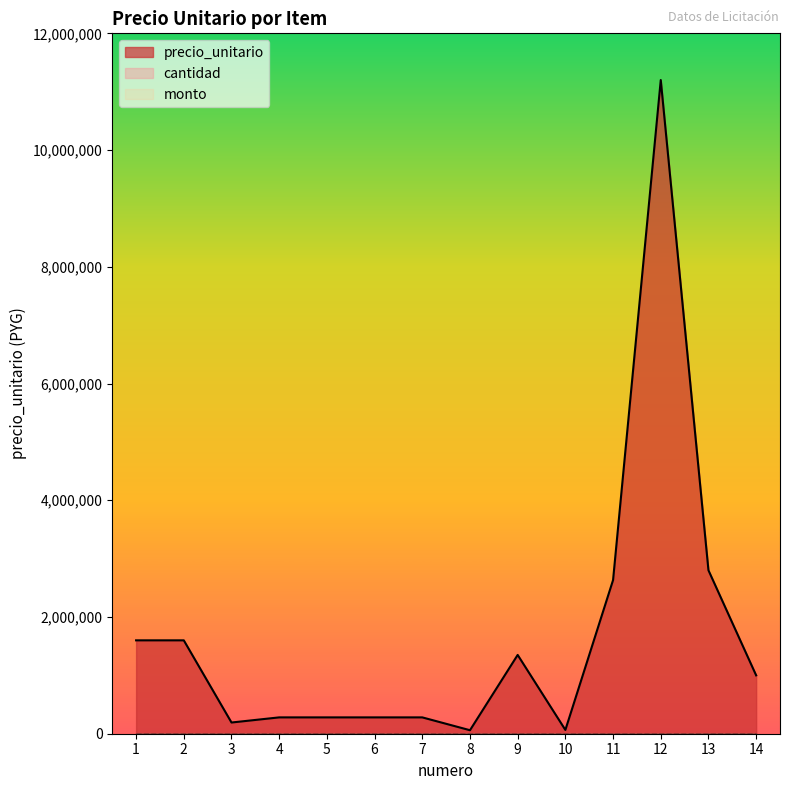

Reading right to left, extract all data points from this chart.

precio_unitario: 1000000	2800000	11200000	2632500	65000	1350000	60000	280000	280000	280000	280000	192000	1600000	1600000
cantidad: 0	0	0	0	0	0	0	0	0	0	0	0	0	0
monto: 0	0	0	0	0	0	0	0	0	0	0	0	0	0